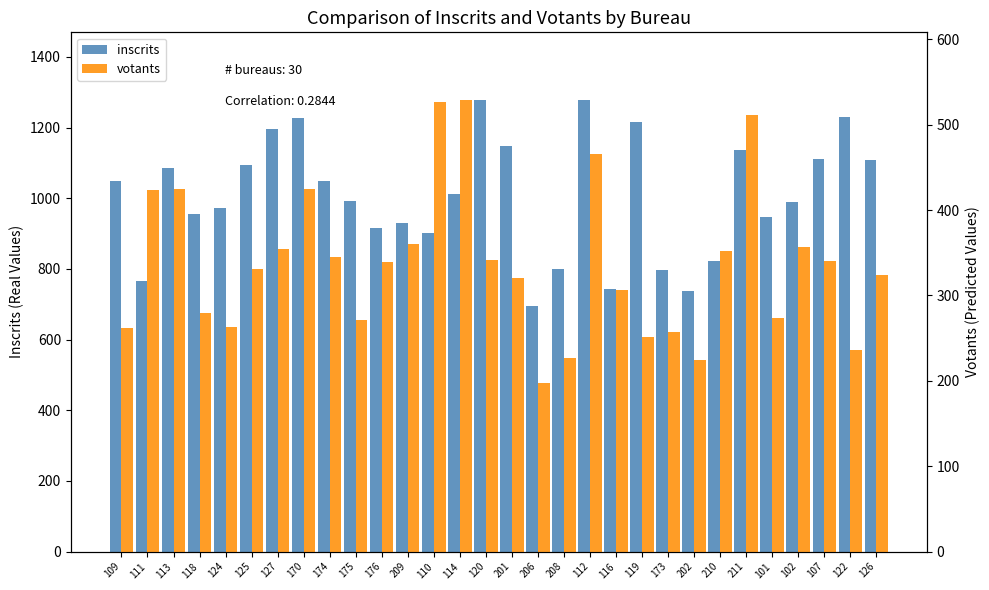

Where does the inscrits series first go above 1012?

109